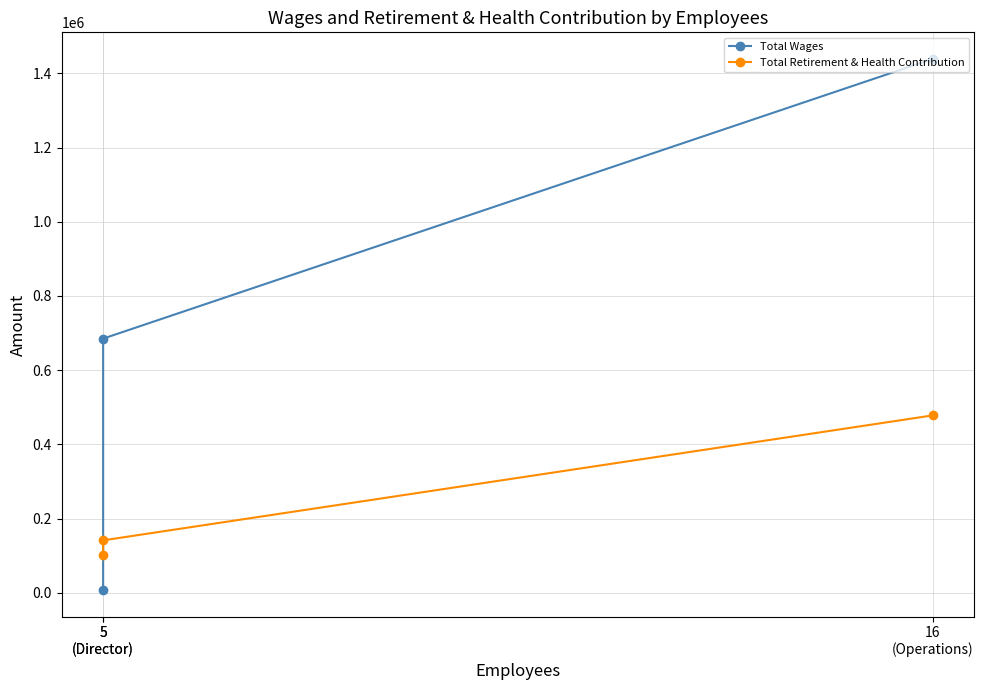

Which has a higher value, 5
(Director) or 16
(Operations)?

16
(Operations)